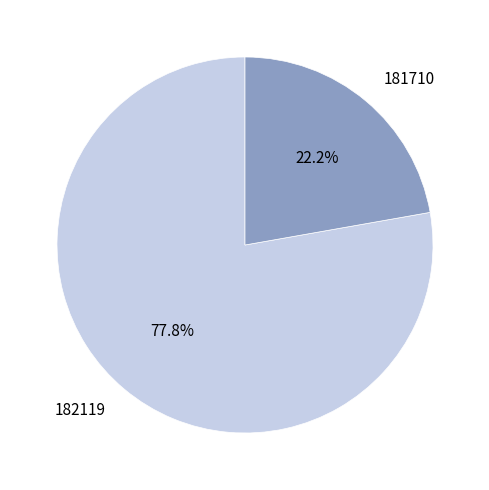

Which category has the biggest portion of the pie?

182119